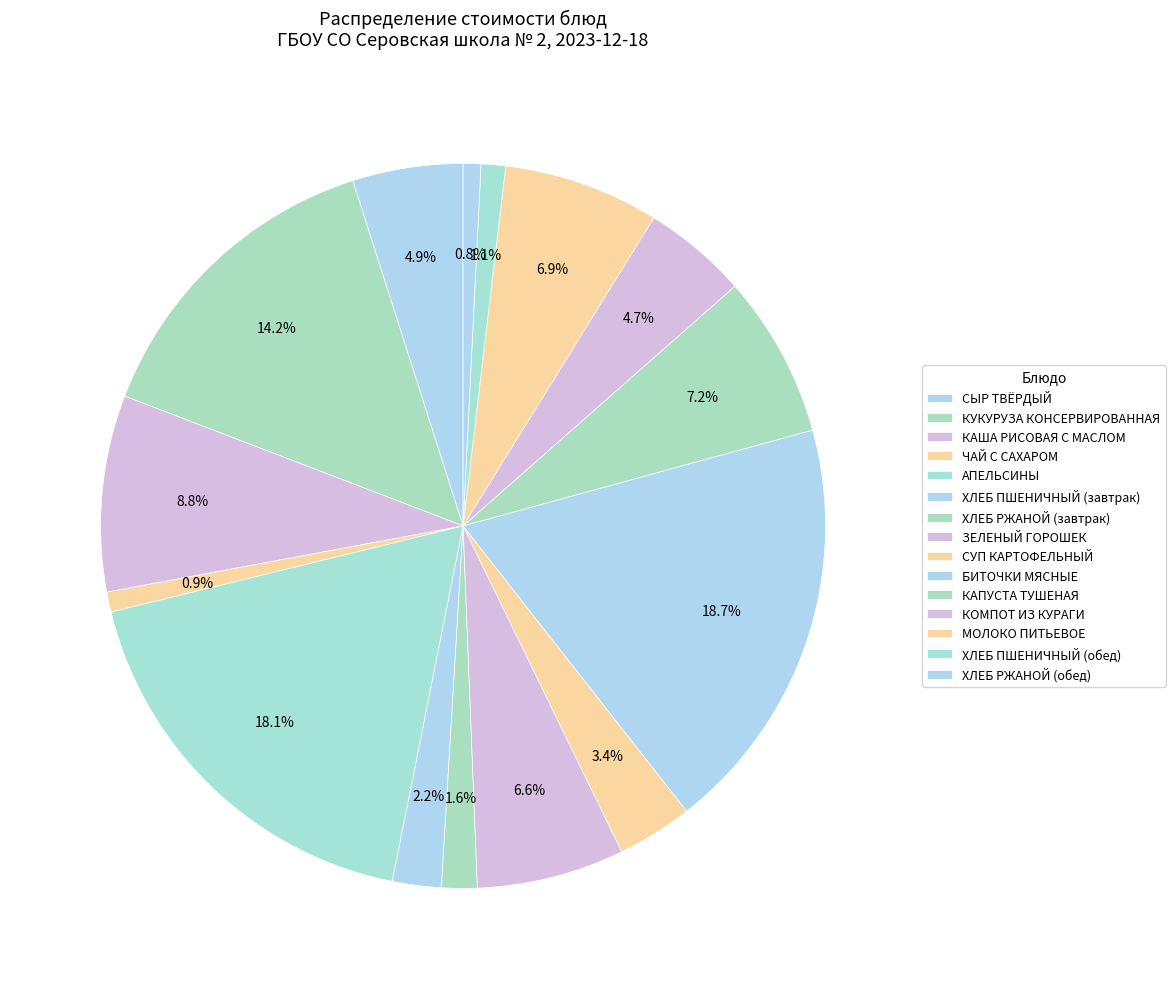

How many segments does this pie chart have?

15